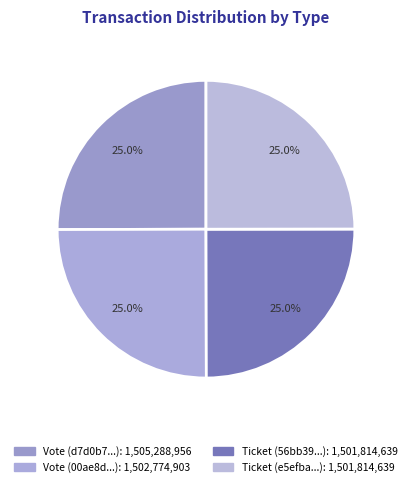

How many segments does this pie chart have?

4